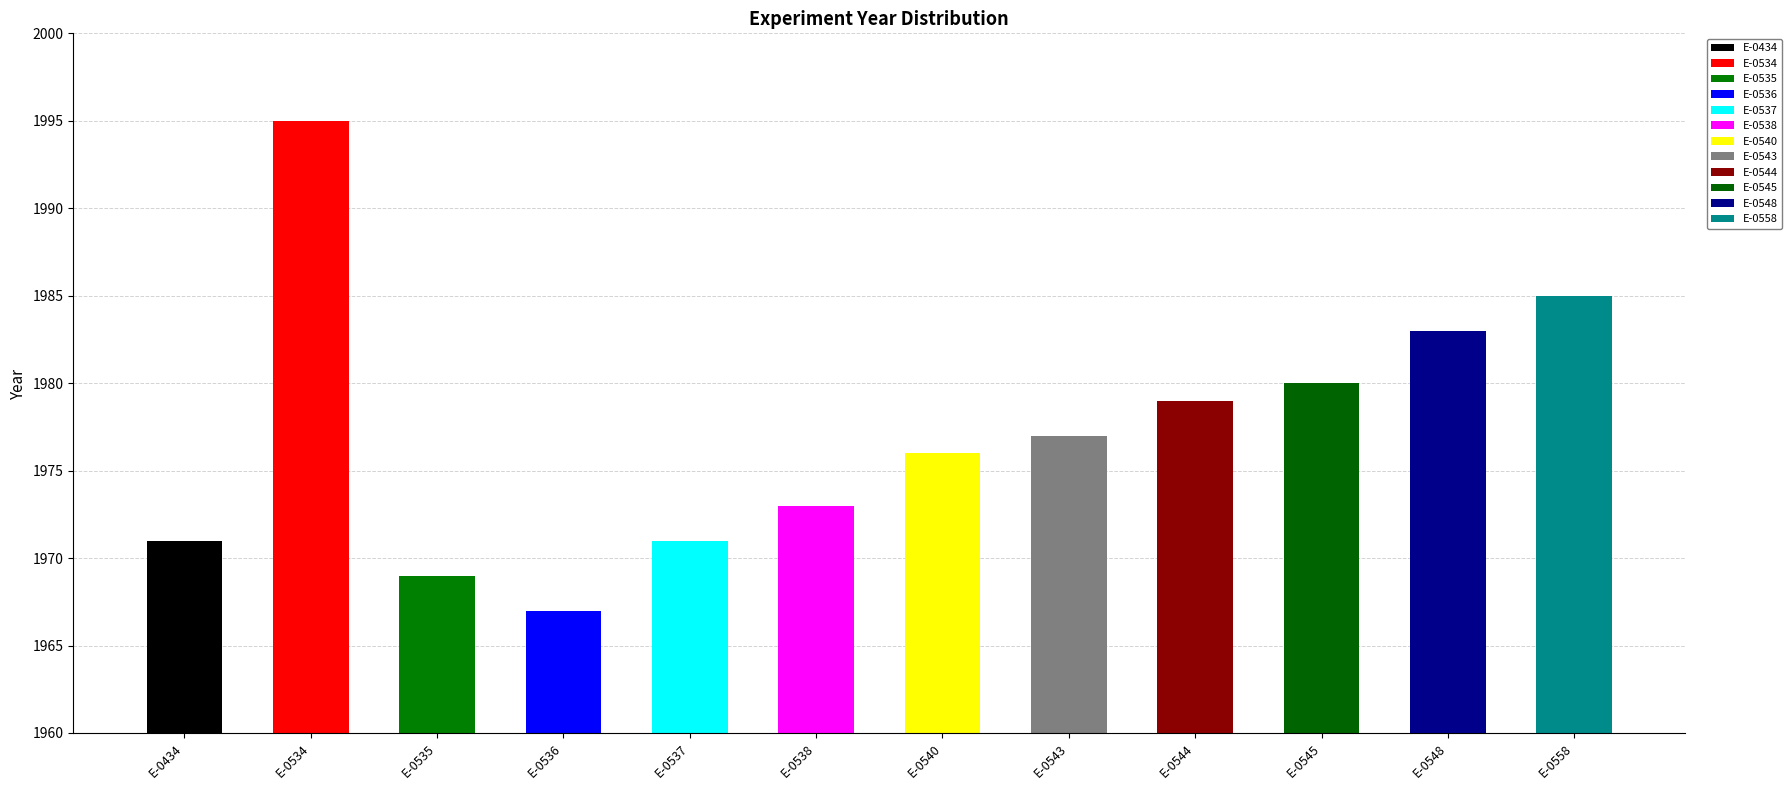

How many categories are shown in the chart?

12